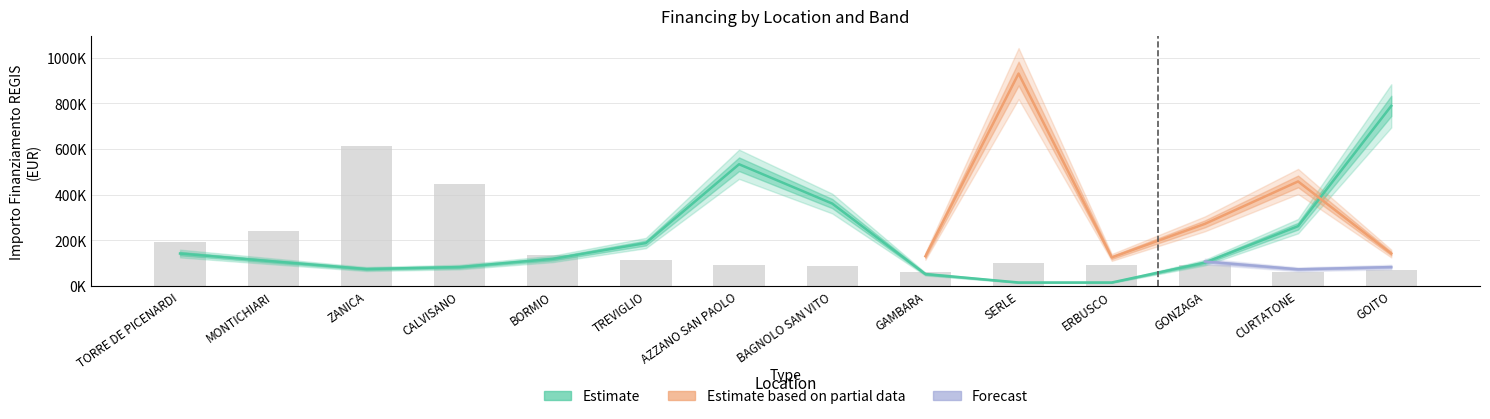

The Fascia A series shows 181138.2 at GONZAGA. True or false?

False